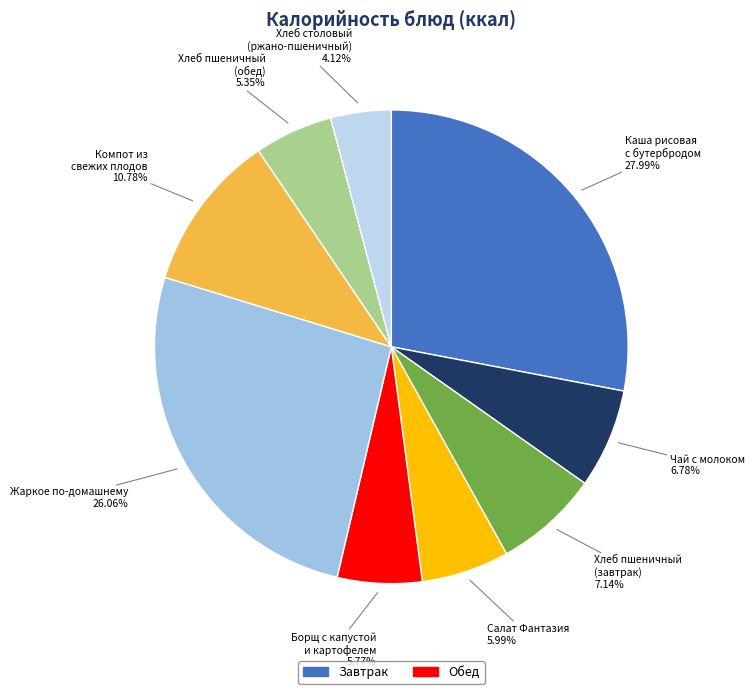

Count the number of slices in the pie.

9